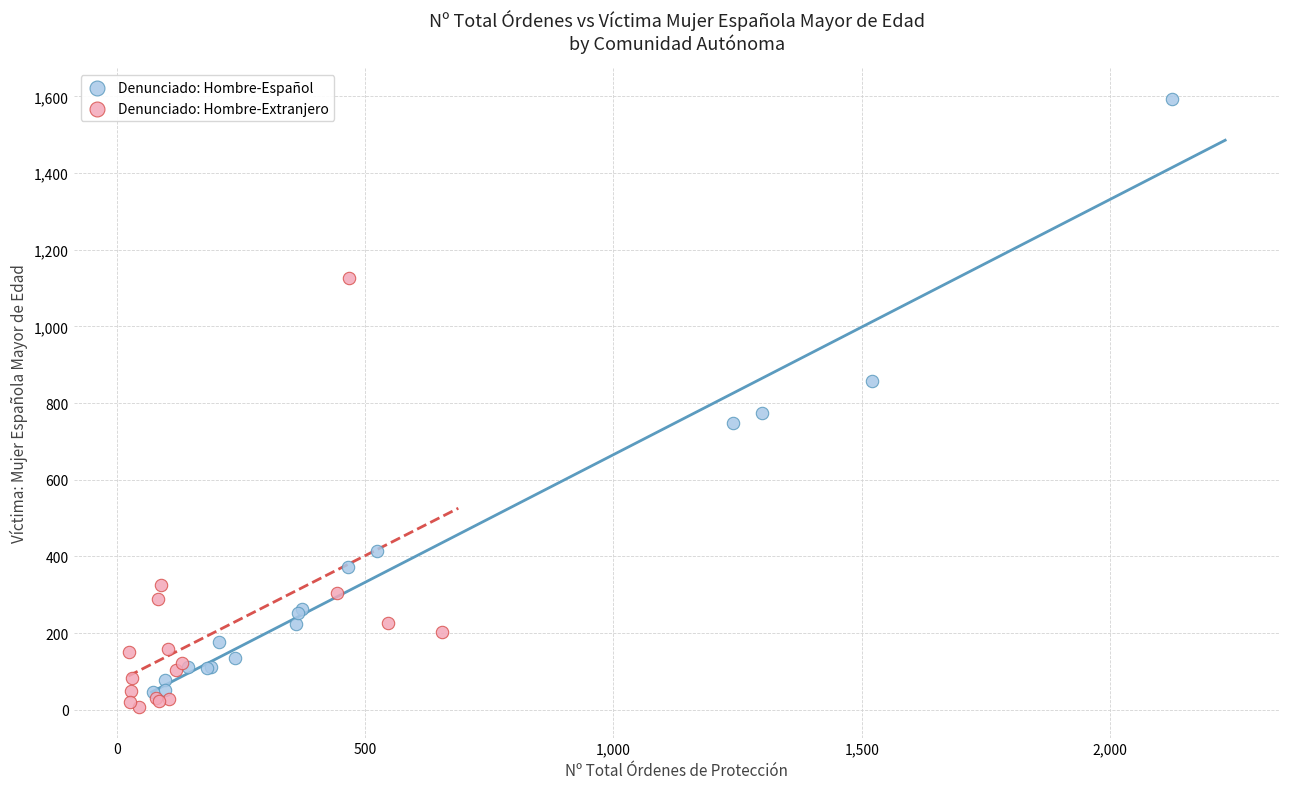

Which series has the widest spread of Y values?

Denunciado: Hombre-Español